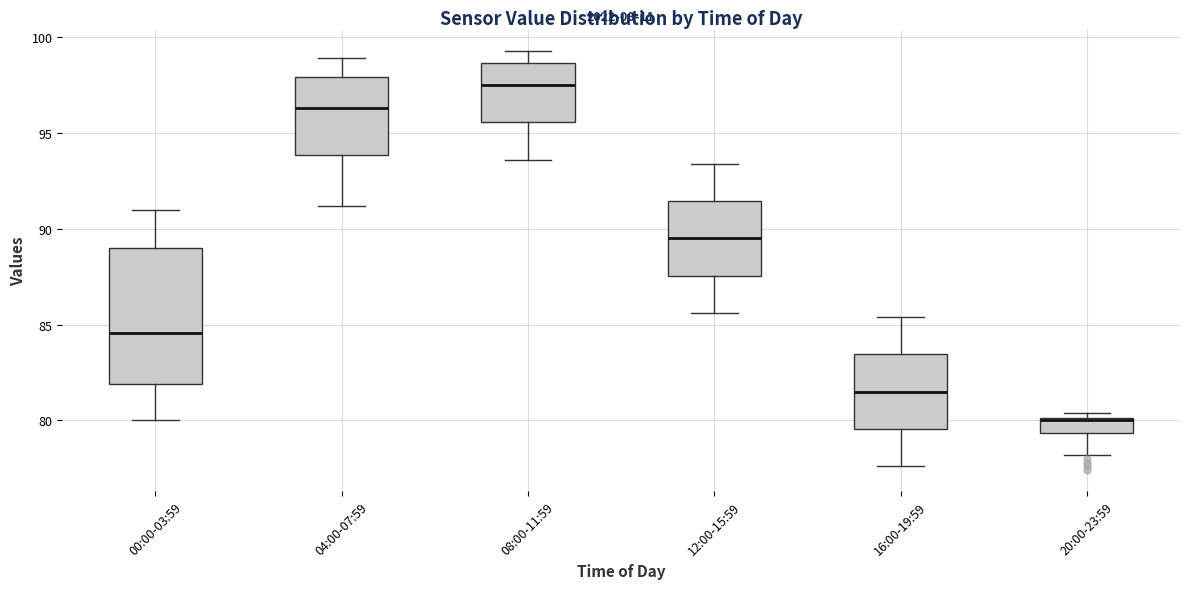

Which box has the lowest median line?

20:00-23:59